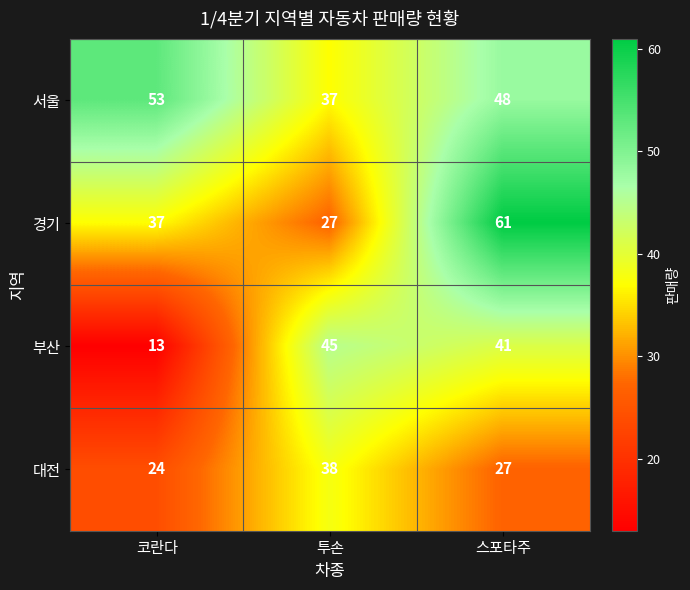

At which label is 부산 closest to 29?

스포타주